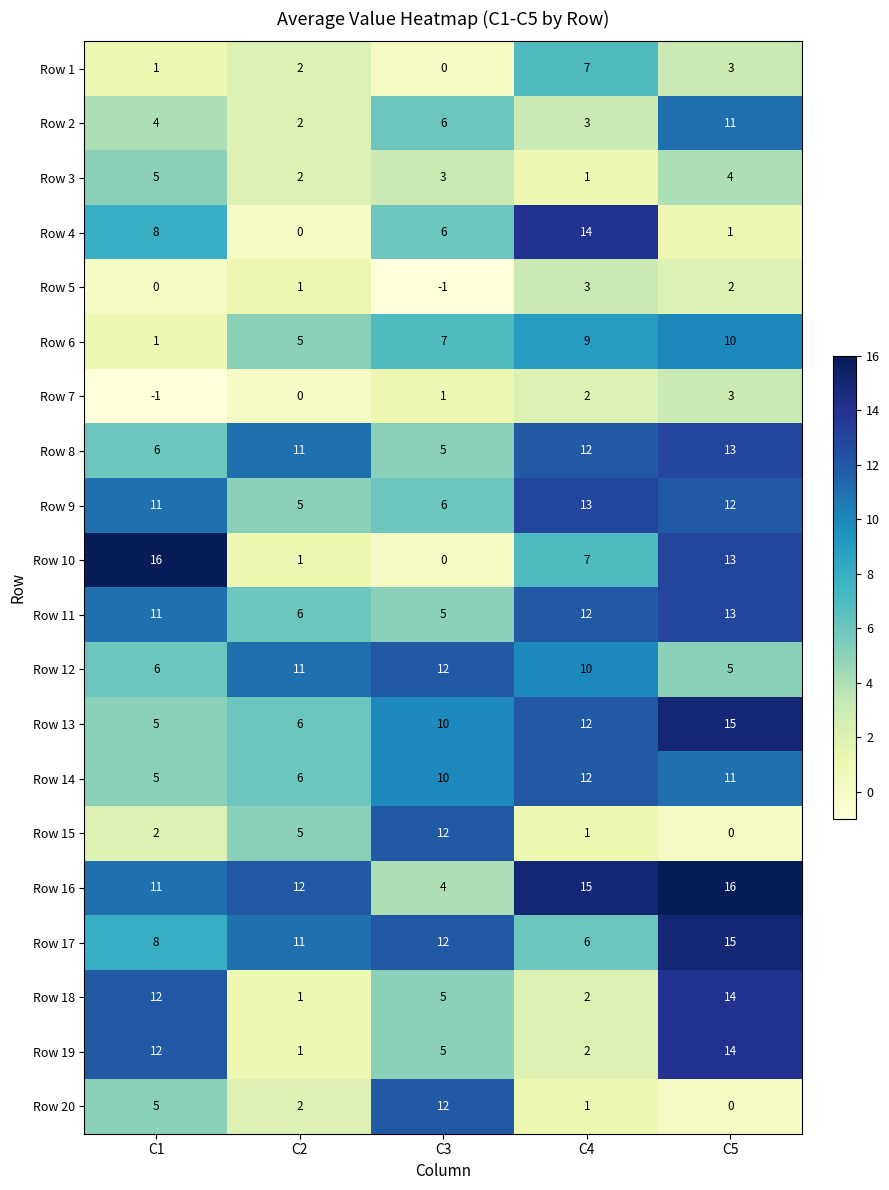

True or false: Row 5 has a value of 4 at C4.

False